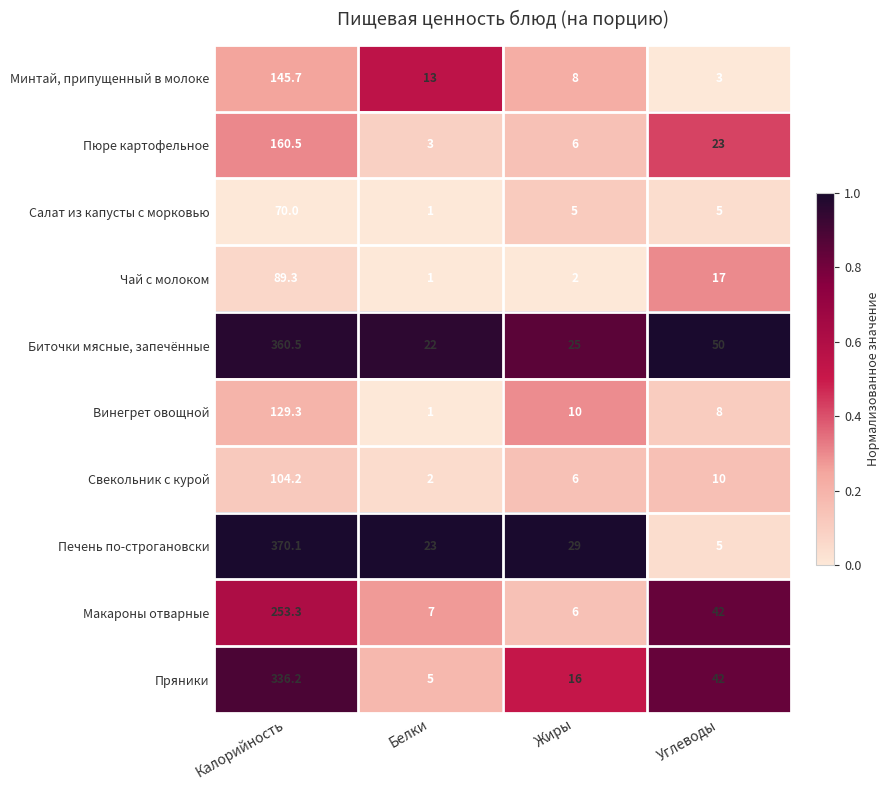

What is the highest value of the Минтай, припущенный в молоке series?

145.7